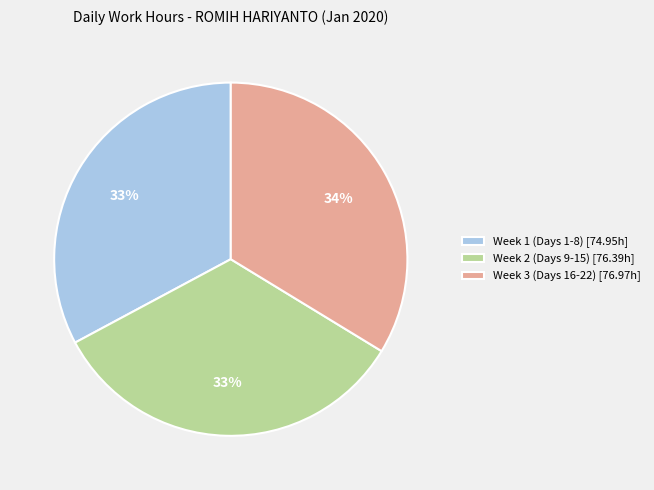

Approximately how many times larger is the value at Week 2 (Days 9-15) [76.39h] compared to Week 3 (Days 16-22) [76.97h]?

1.0